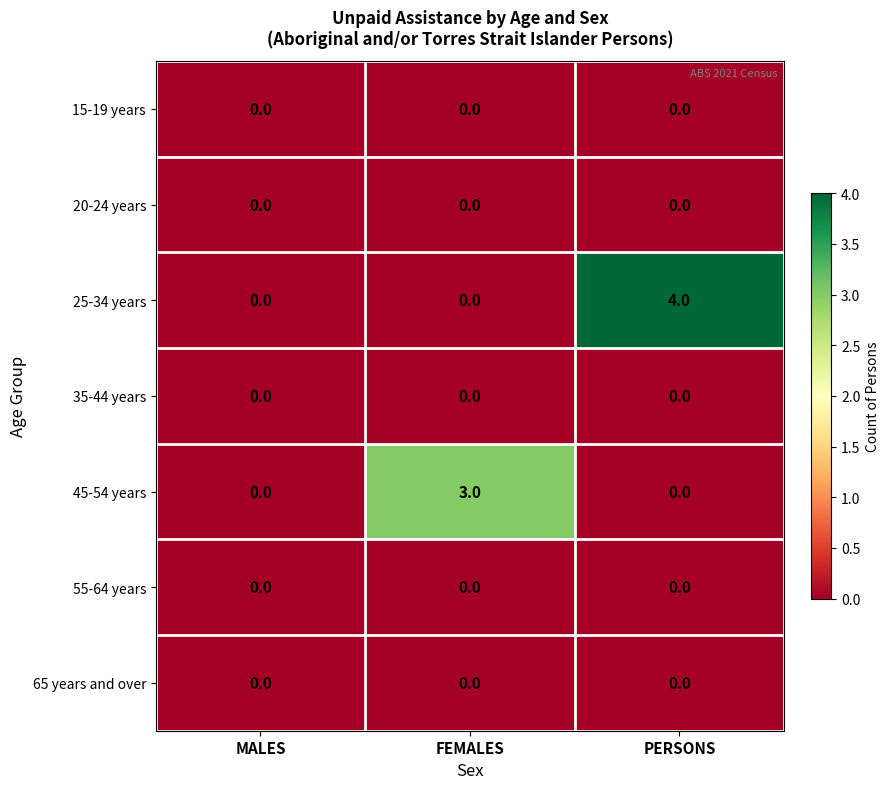

Reading left to right, list all the values displayed in this chart.

15-19 years: MALES=0	FEMALES=0	PERSONS=0
20-24 years: MALES=0	FEMALES=0	PERSONS=0
25-34 years: MALES=0	FEMALES=0	PERSONS=4
35-44 years: MALES=0	FEMALES=0	PERSONS=0
45-54 years: MALES=0	FEMALES=3	PERSONS=0
55-64 years: MALES=0	FEMALES=0	PERSONS=0
65 years and over: MALES=0	FEMALES=0	PERSONS=0